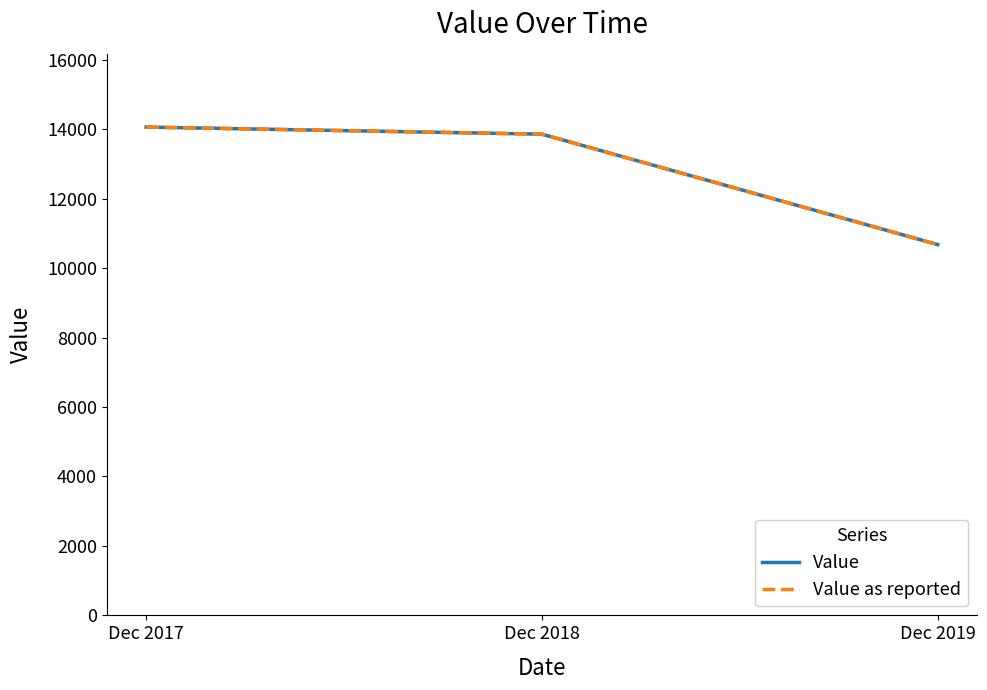

Does the chart display data point markers on the line(s)?

No